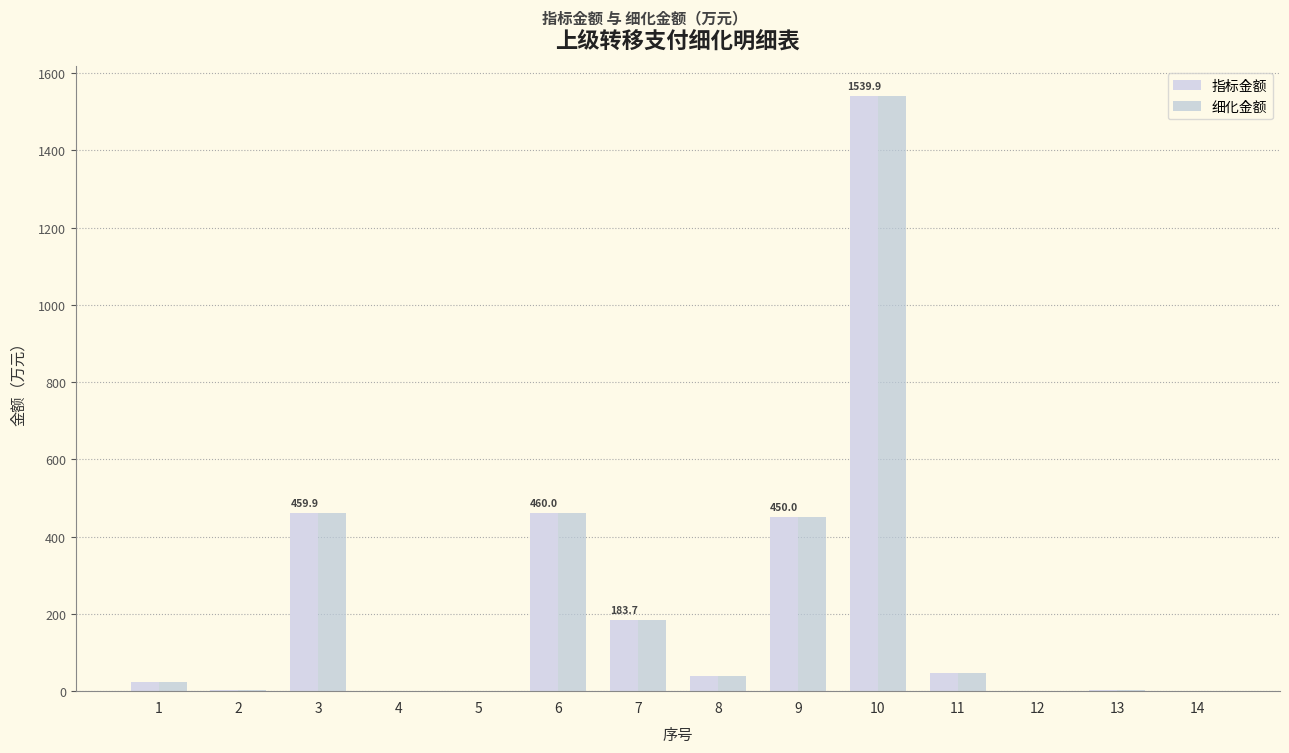

How many groups of bars are there?

14